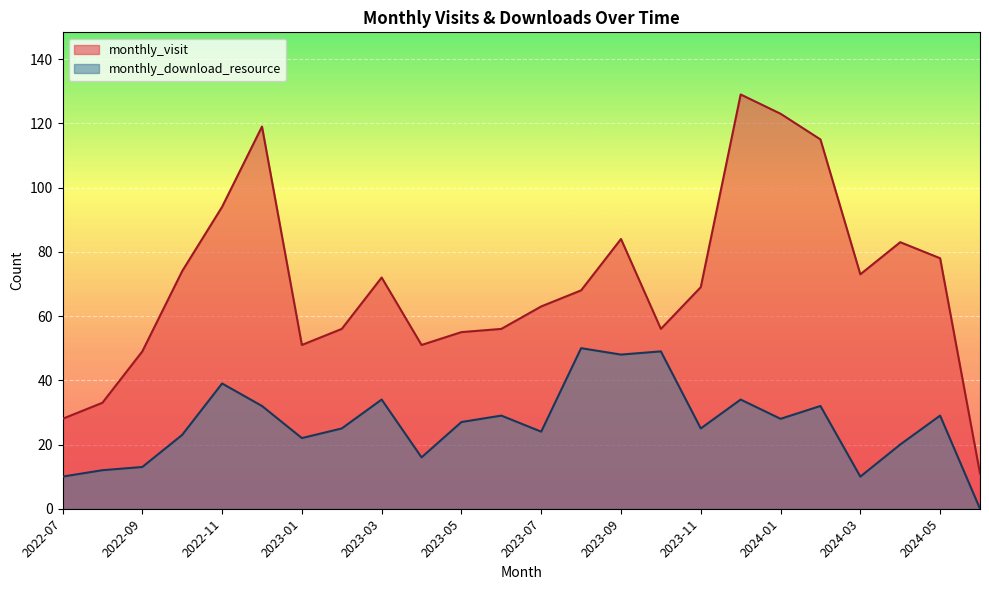

At which category is the sum across all series the highest?

2023-12